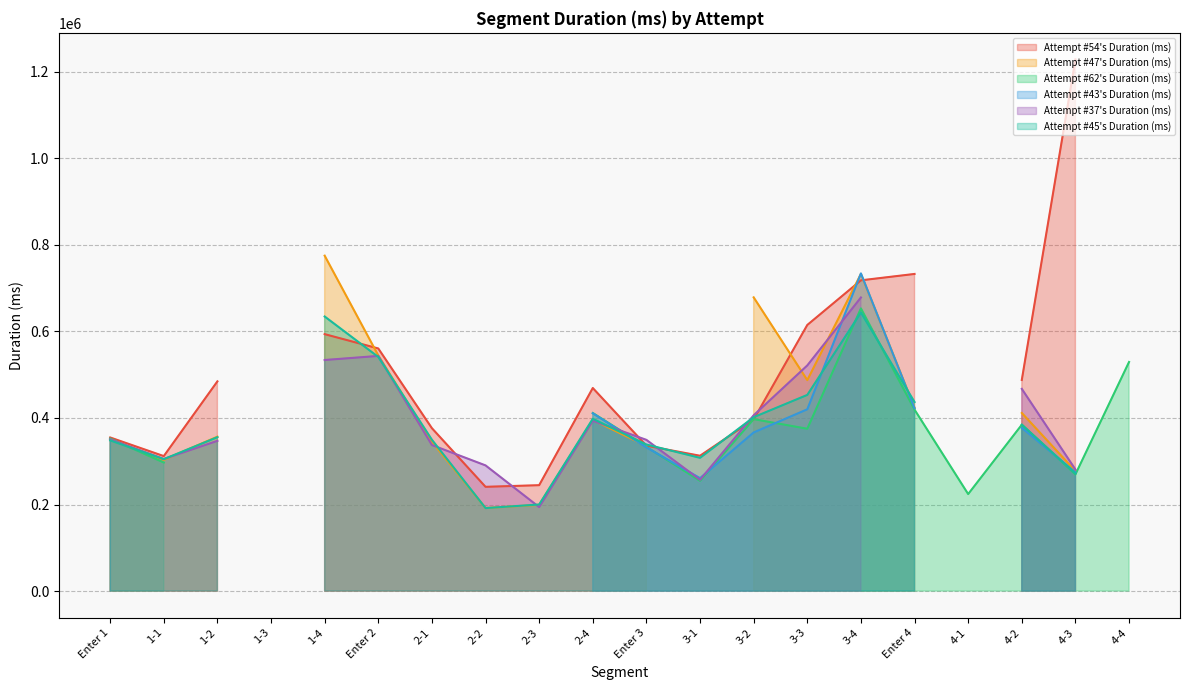

True or false: Attempt #62's Duration (ms) has a value of 411444 at 2-4.

True